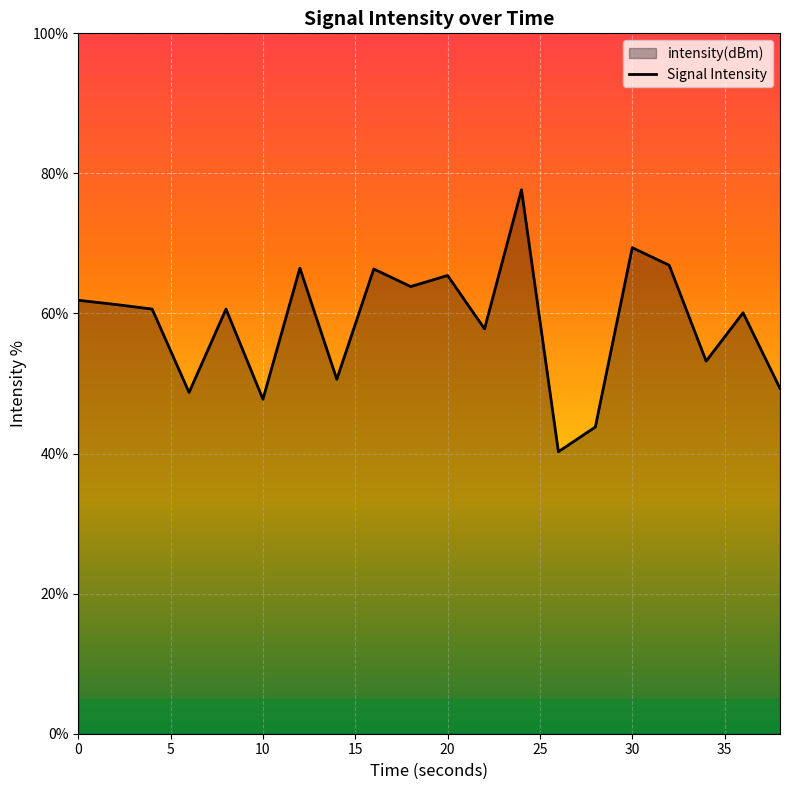

What is the difference between the maximum and minimum values?

37.4